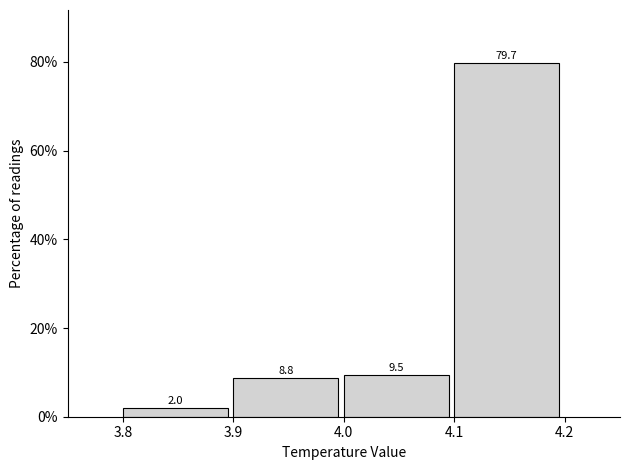

Reading left to right, transcribe this chart: for each bar, give the range it covers on the x-axis and its height.

3.8 to 3.9: 2.0
3.9 to 4.0: 8.8
4.0 to 4.1: 9.5
4.1 to 4.2: 79.7